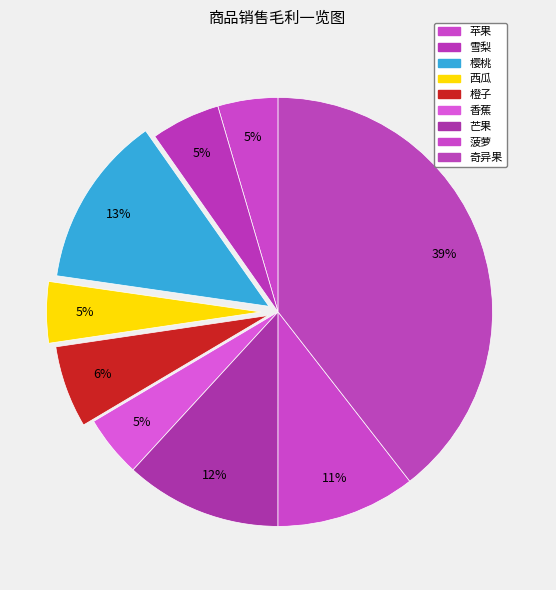

How many slices are in this pie chart?

9